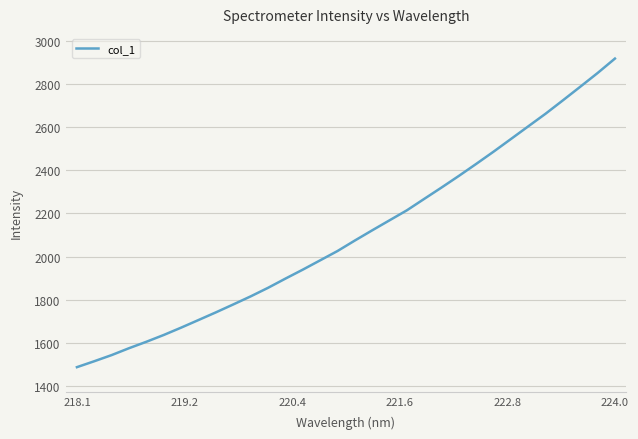

What is the difference between the maximum and minimum values?

1431.2